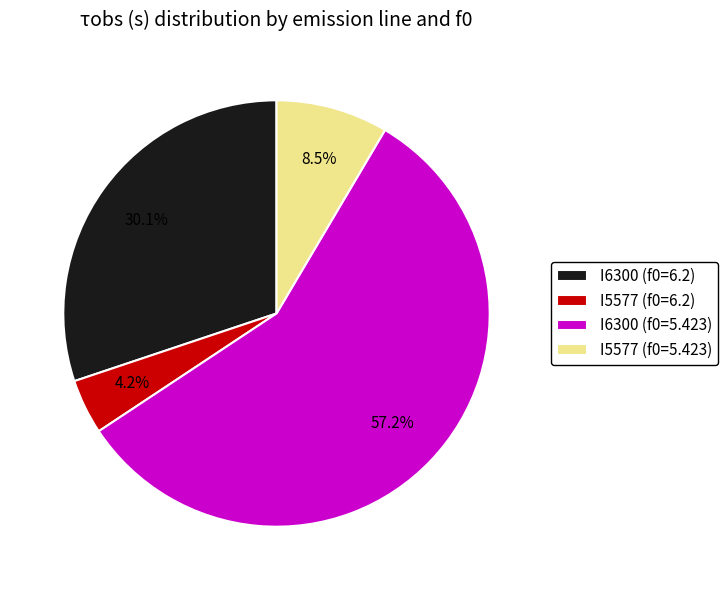

Is I6300 (f0=5.423) the majority of the pie?

Yes